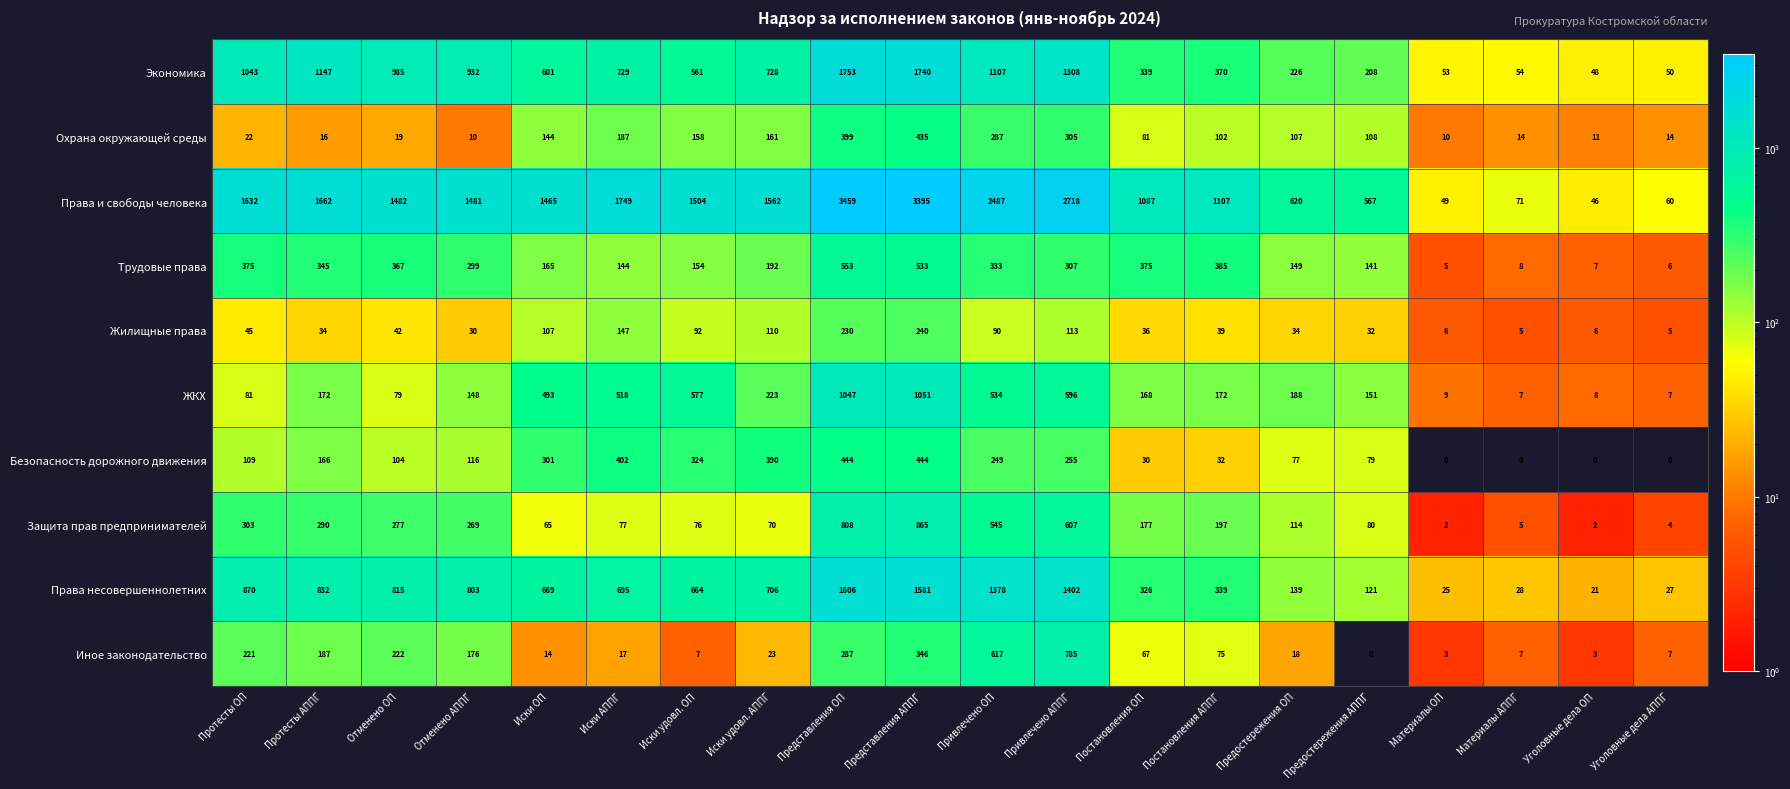

Which series has the widest spread of values?

Права и свободы человека